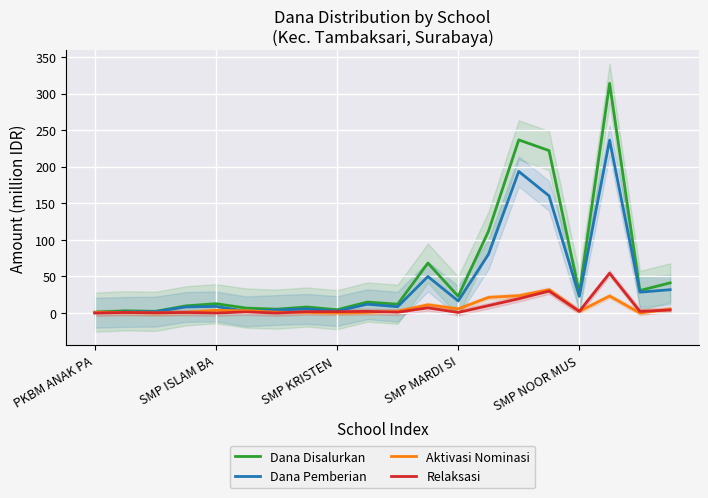

What is the difference between the maximum and minimum values in the Dana Pemberian series?

235.9